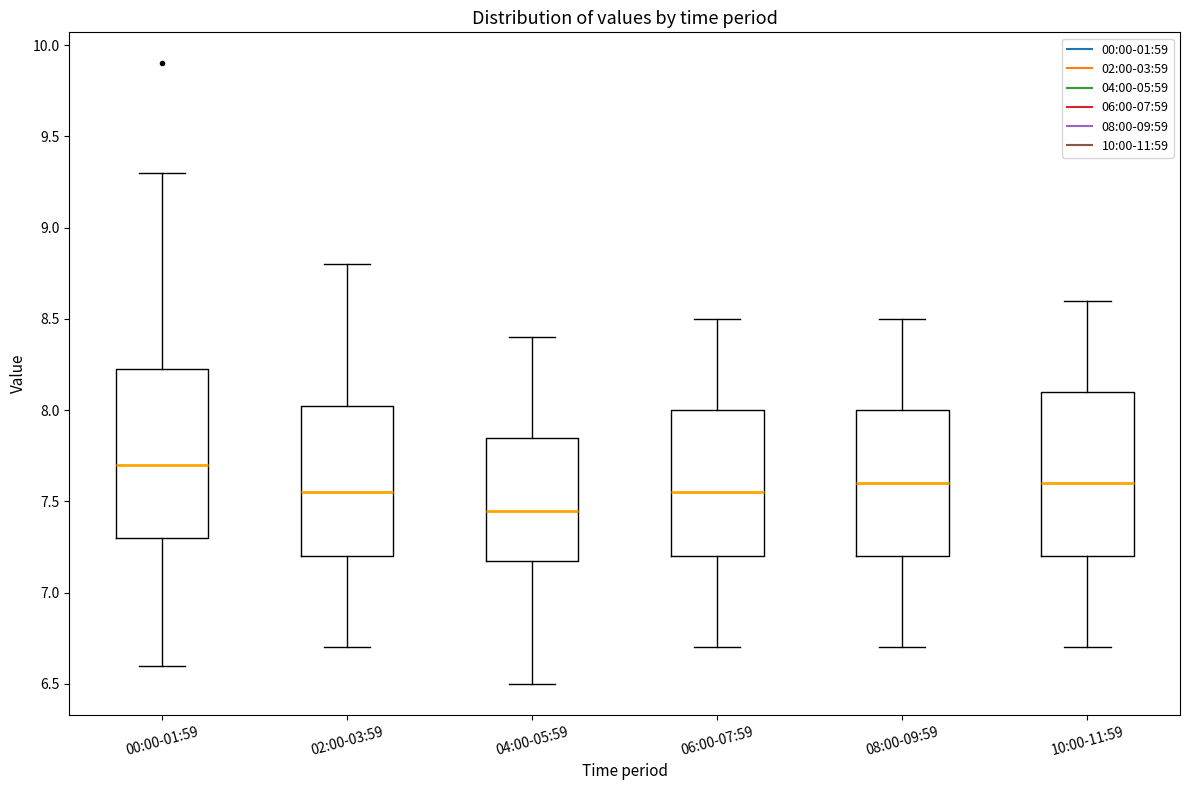

Where is the upper edge of the box for 02:00-03:59 on the y-axis? The values are not printed on the chart, so give them approximately, as read against the axis.

8.05